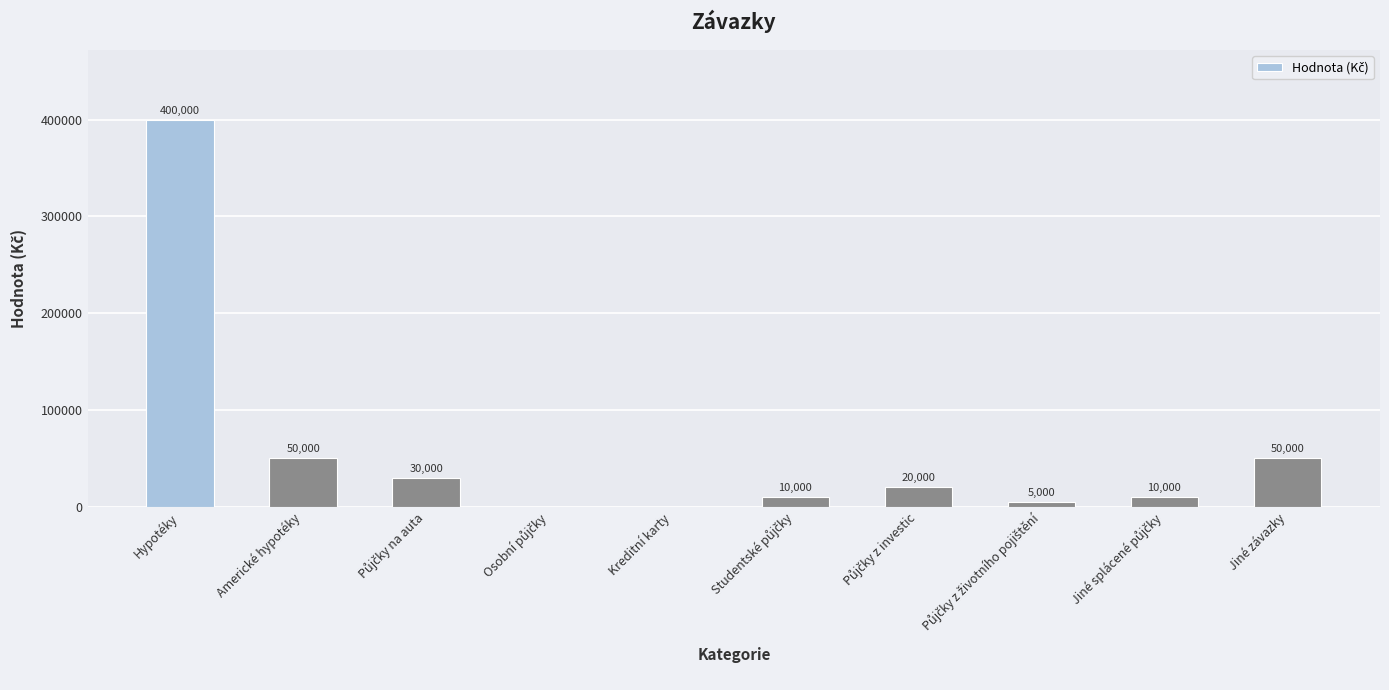

True or false: the data shows 17960 at Jiné závazky.

False